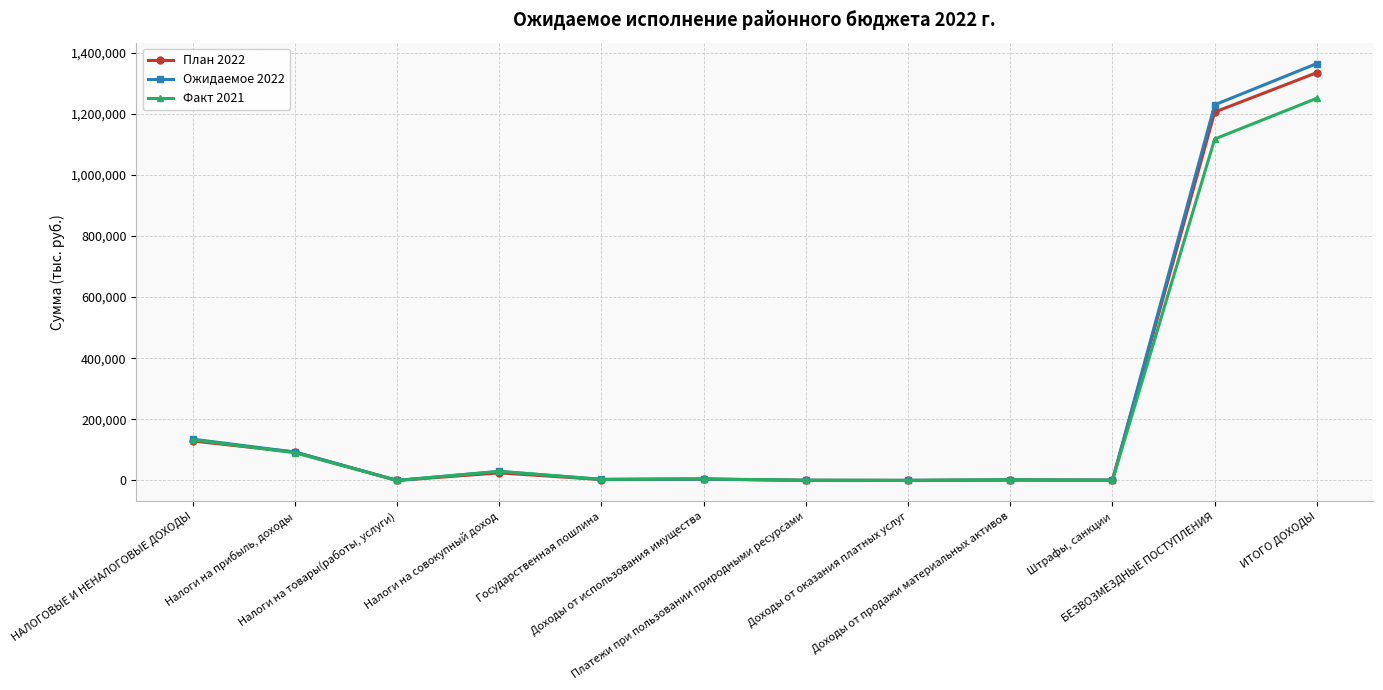

What is the maximum value for Ожидаемое 2022?

1364023.4